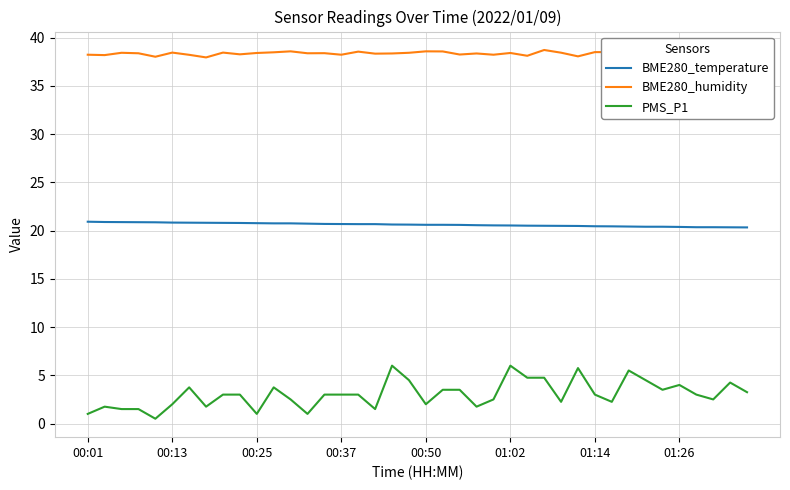

At how many categories does at least one series exceed 34?

40